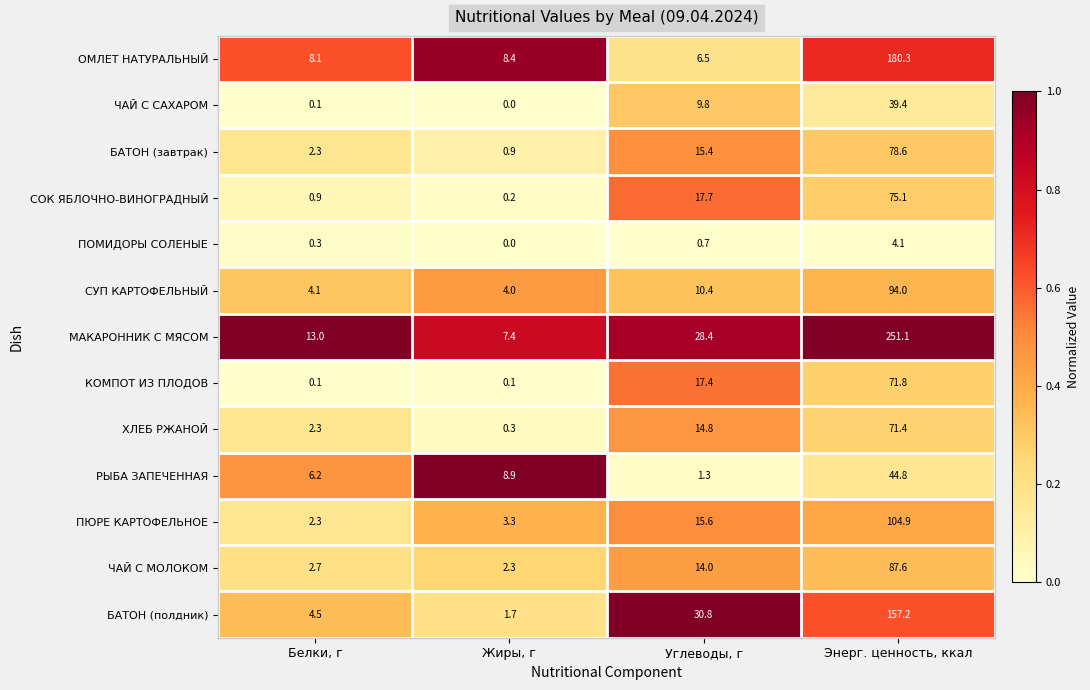

What is the spread (max minus min) of values at Белки, г?

12.9